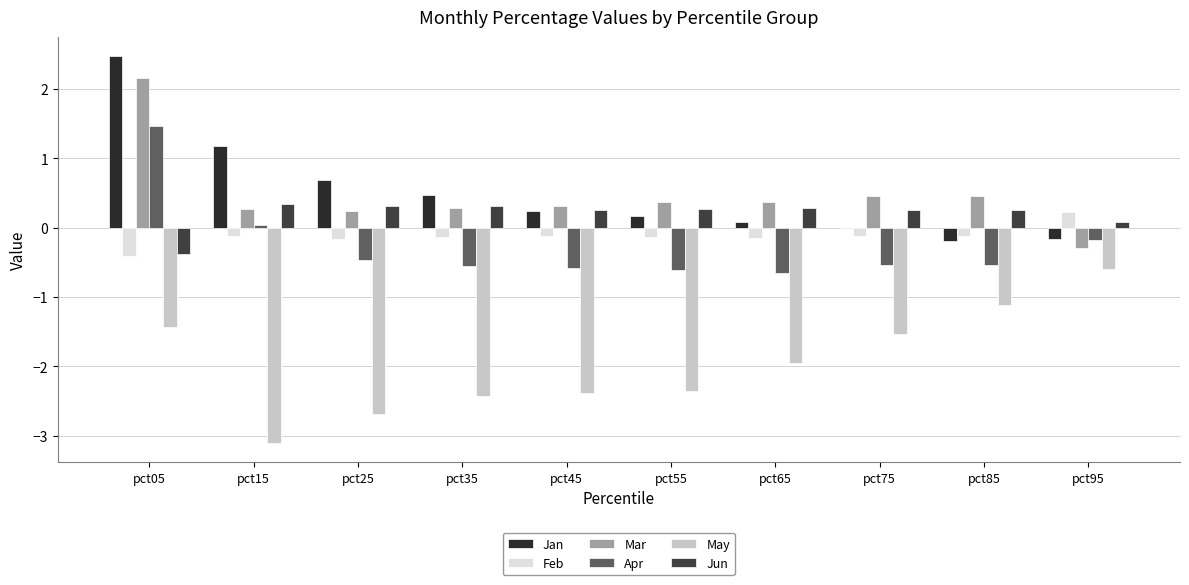

List the labels in order of May value, smallest first.

pct15, pct25, pct35, pct45, pct55, pct65, pct75, pct05, pct85, pct95